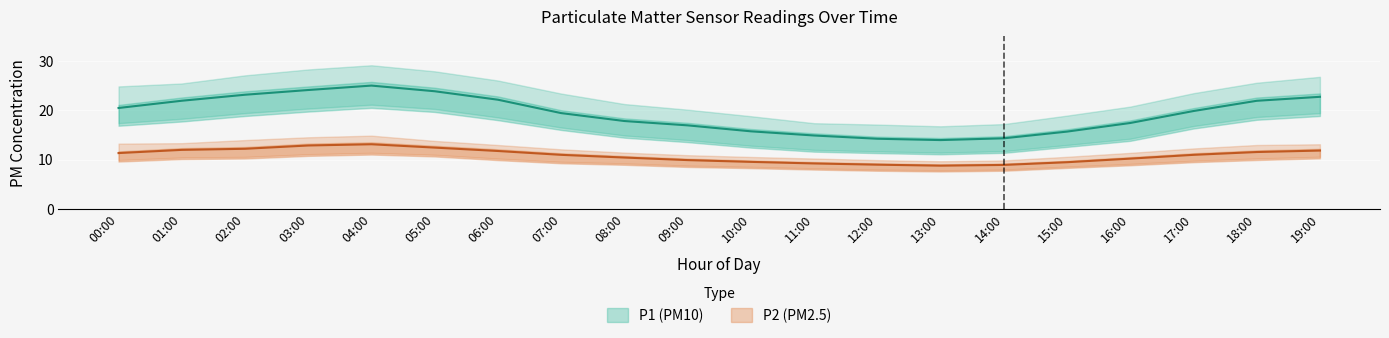

What is the label of the 10th point from the right?

10:00